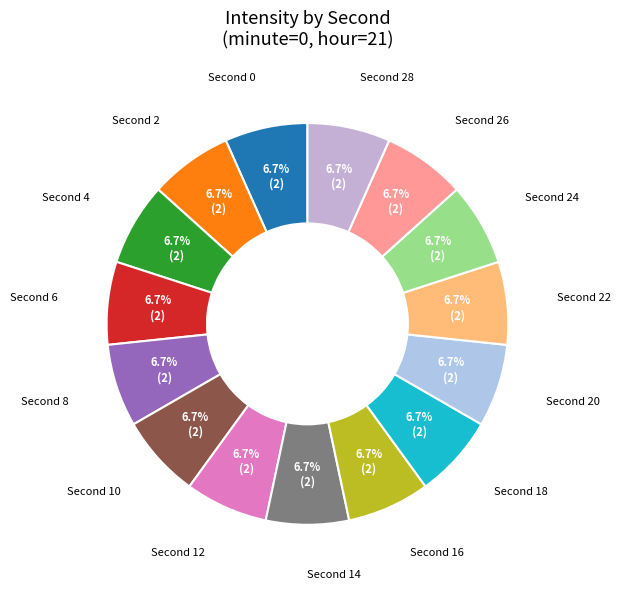

How many segments does this pie chart have?

15